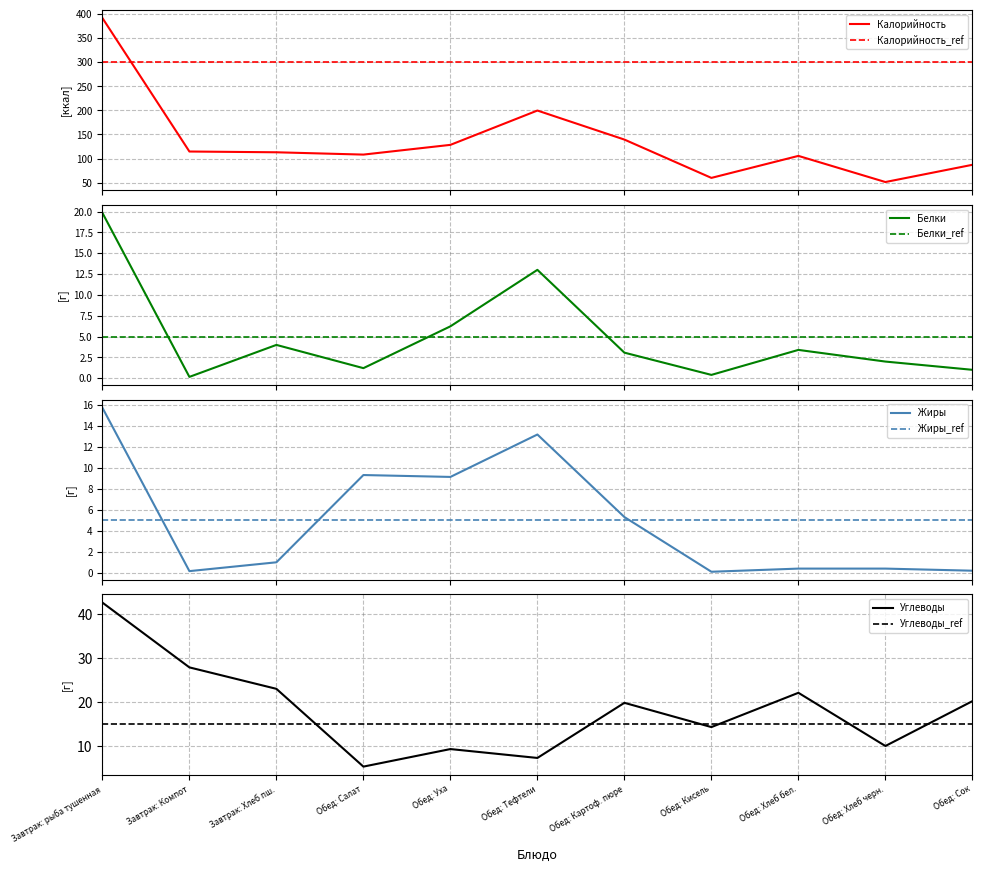

Which series has the largest total across all categories?

Калорийность